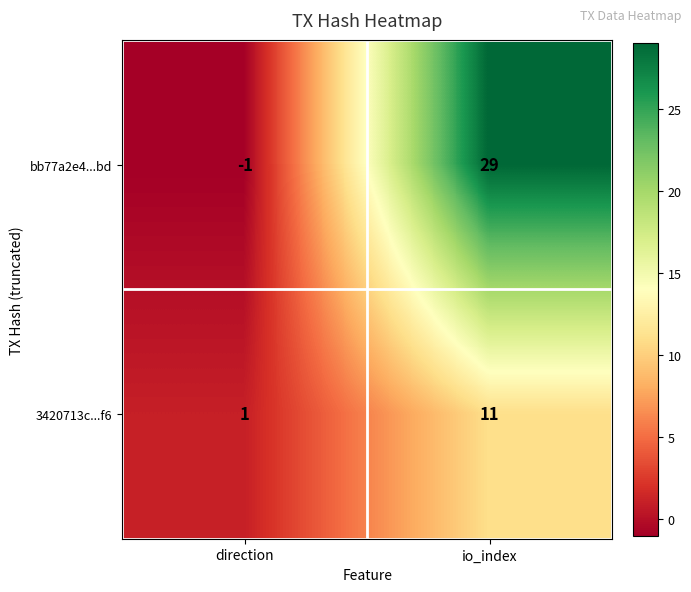

What is the difference between the maximum and minimum values in the 3420713c...f6 series?

10